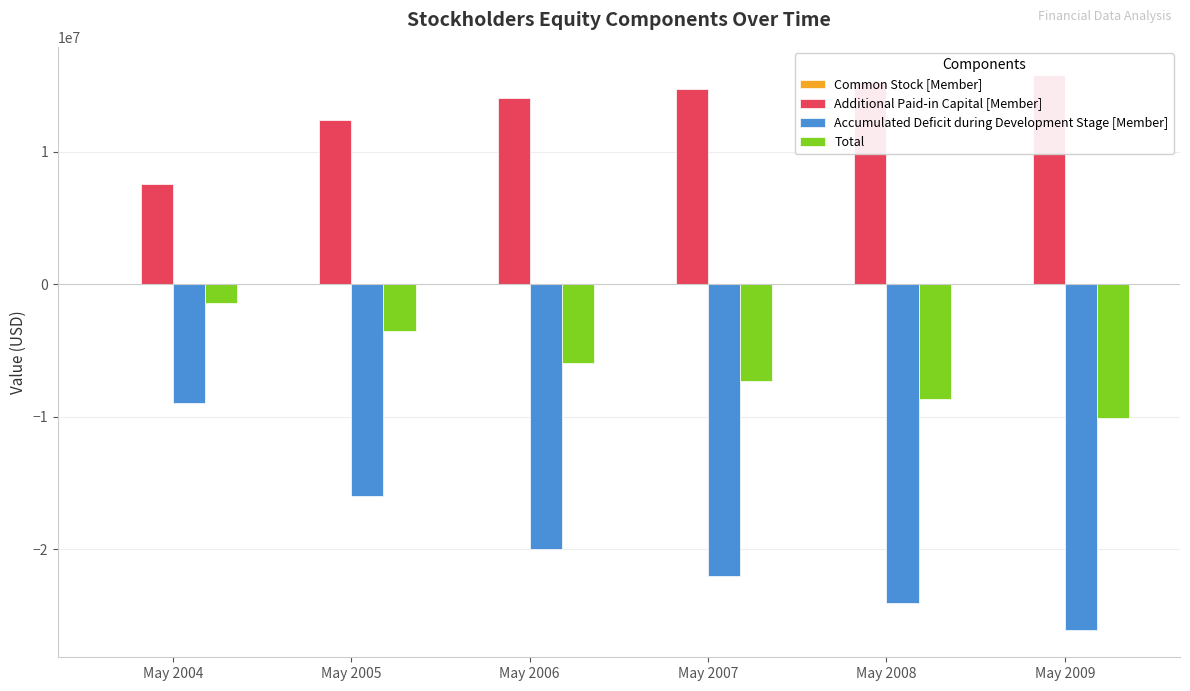

The value of Additional Paid-in Capital [Member] at May 2009 is 27970158. True or false?

False